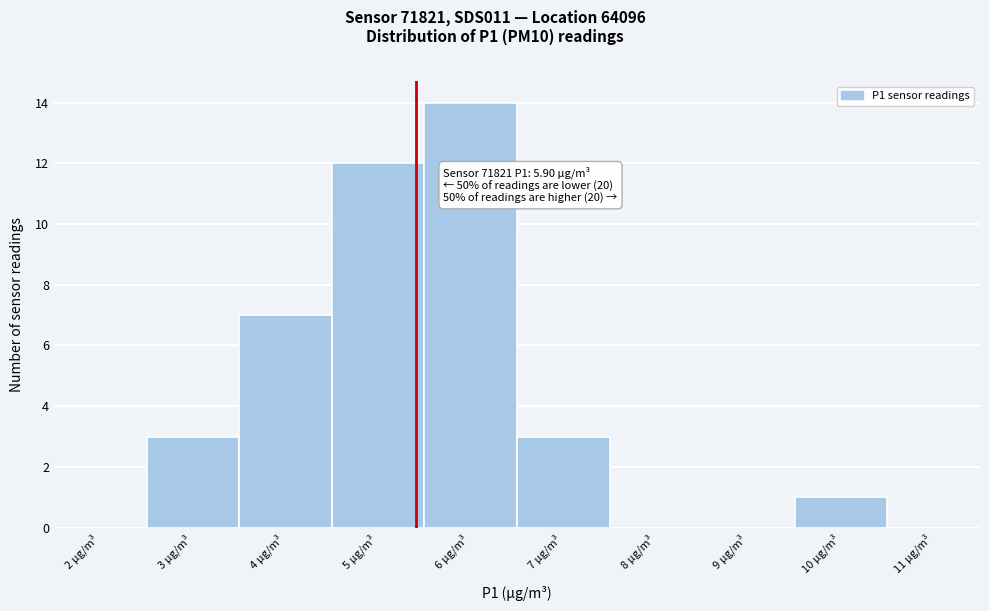

Reading left to right, list all the values displayed in this chart.

2 µg/m³=0	3 µg/m³=3	4 µg/m³=7	5 µg/m³=12	6 µg/m³=14	7 µg/m³=3	8 µg/m³=0	9 µg/m³=0	10 µg/m³=1	11 µg/m³=0